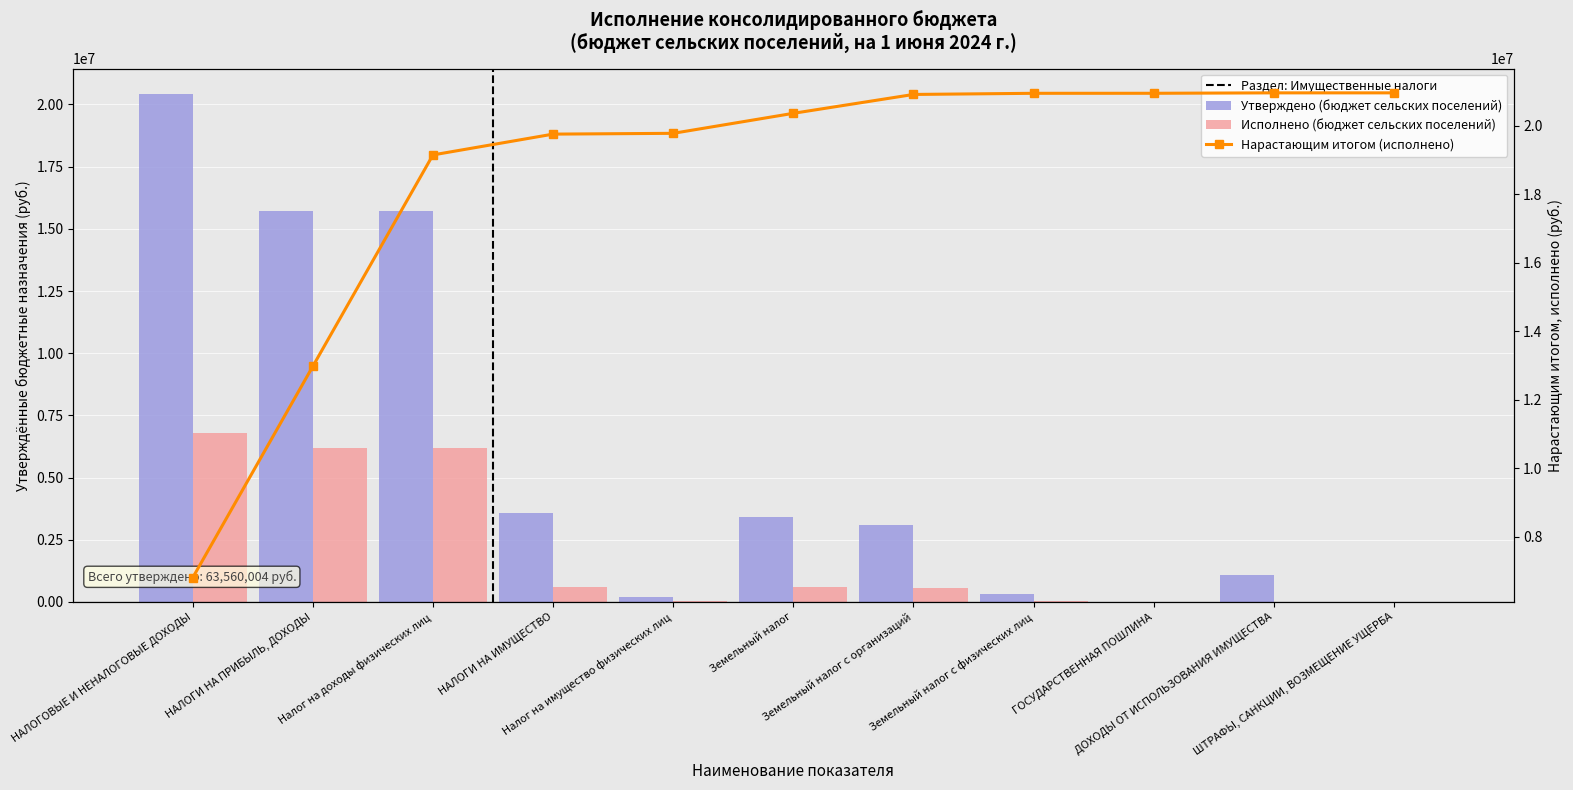

Read the Исполнено (бюджет сельских поселений) value at Земельный налог.

584565.7